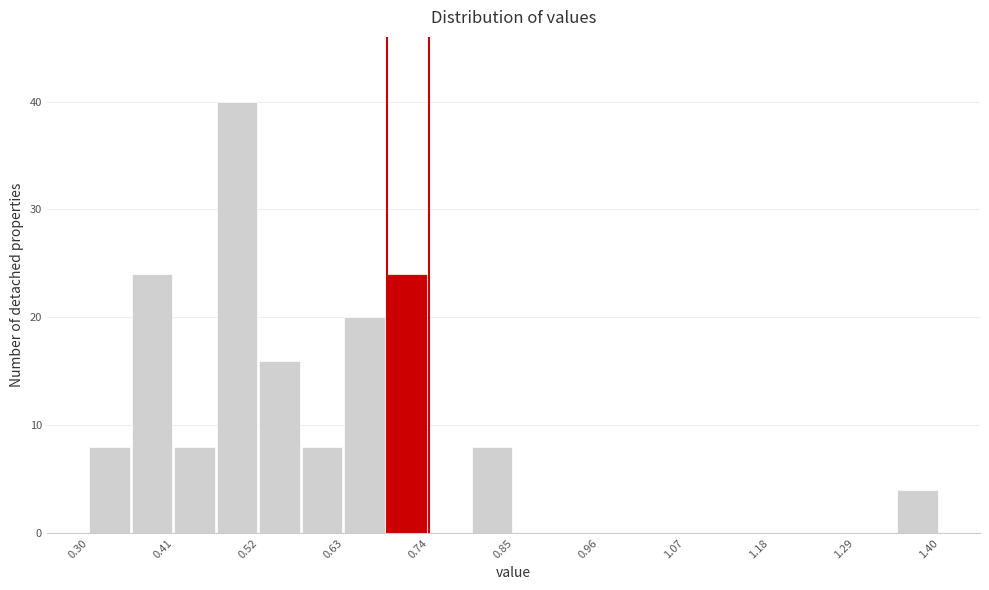

Around what value on the x-axis is the tallest bar? Give the approximate position of its centre, as read against the axis.

0.50